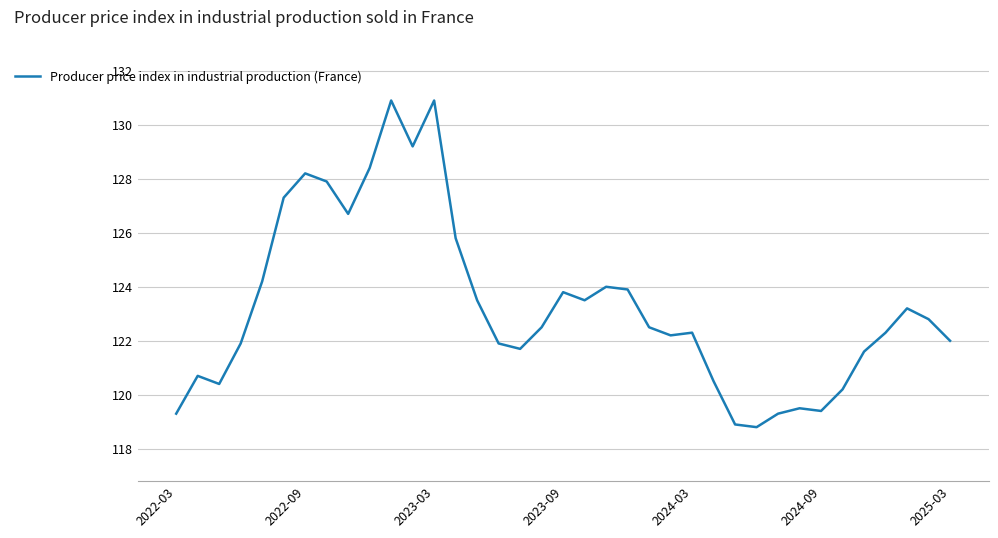

What is the greatest value displayed?

130.9